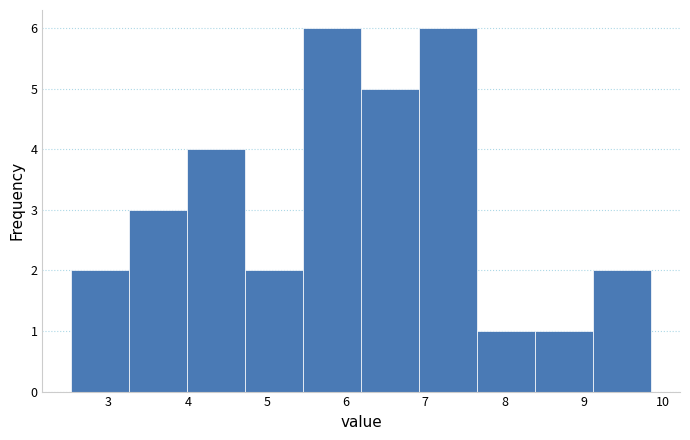

How tall is the bar that spans 9.1 to 9.9 on the x-axis? Neither the bar edges nor the heights are printed on the chart, so give them approximately, as read against the axes.

2